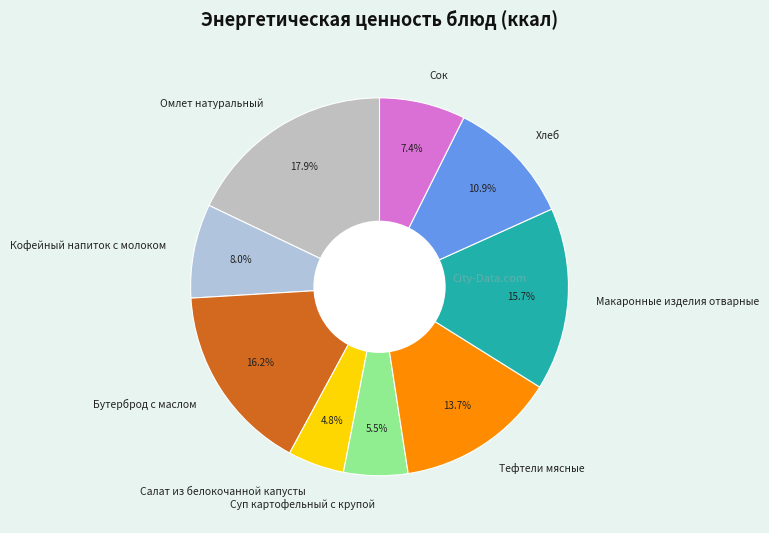

How much of the chart is everything except Тефтели мясные?

86.3%